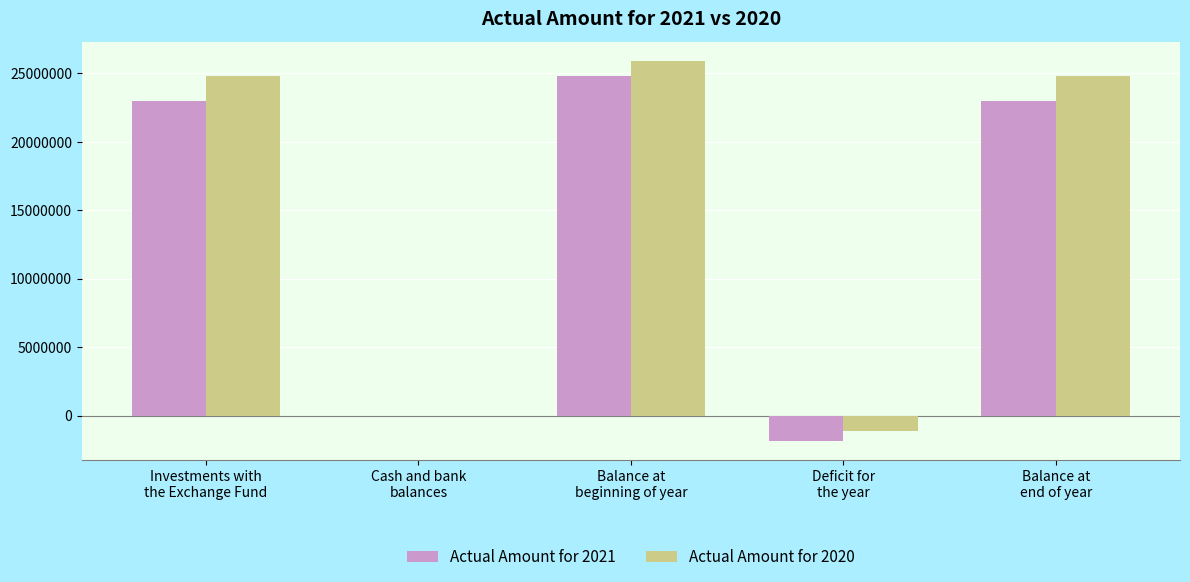

How many groups of bars are there?

5